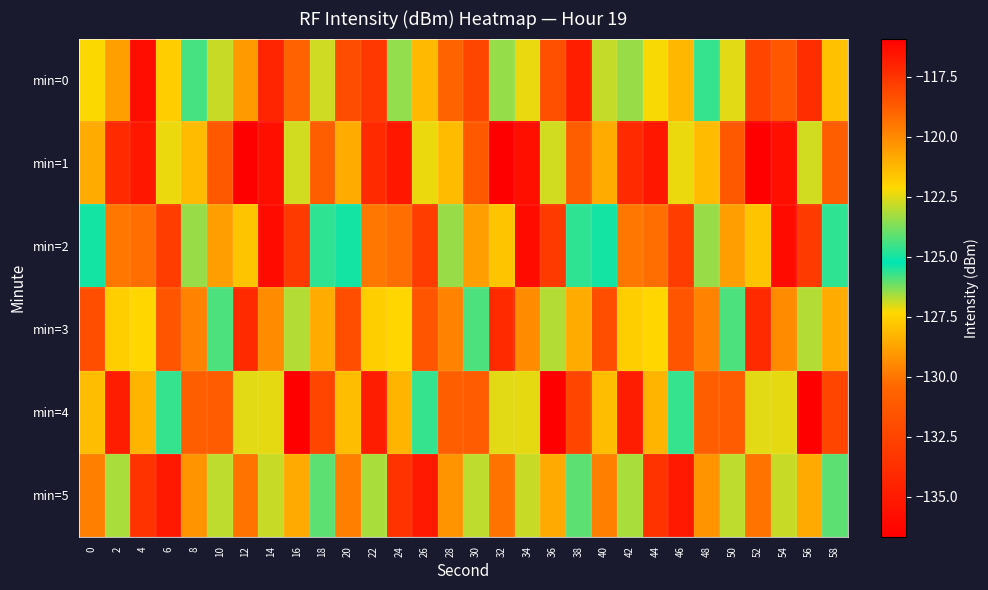

Reading left to right, extract all data points from this chart.

min=0: 0=-122.2	2=-128.8	4=-116.3	6=-121.8	8=-125.8	10=-126.9	12=-129.0	14=-117.1	16=-118.9	18=-122.7	20=-131.9	22=-117.6	24=-123.5	26=-128.2	28=-130.6	30=-118.1	32=-126.5	34=-127.2	36=-131.8	38=-116.9	40=-122.8	42=-123.4	44=-122.2	46=-121.2	48=-124.6	50=-122.5	52=-132.4	54=-118.6	56=-117.3	58=-121.5
min=1: 0=-120.9	2=-134.1	4=-116.7	6=-122.4	8=-121.3	10=-118.7	12=-136.7	14=-135.7	16=-127.0	18=-118.8	20=-120.9	22=-134.1	24=-116.7	26=-122.4	28=-121.3	30=-118.7	32=-136.7	34=-135.7	36=-127.0	38=-118.8	40=-120.9	42=-134.1	44=-116.7	46=-122.4	48=-121.3	50=-118.7	52=-136.7	54=-135.7	56=-127.0	58=-118.8
min=2: 0=-125.0	2=-119.5	4=-130.2	6=-117.8	8=-123.4	10=-128.9	12=-121.6	14=-116.3	16=-133.1	18=-124.7	20=-125.0	22=-119.5	24=-130.2	26=-117.8	28=-123.4	30=-128.9	32=-121.6	34=-116.3	36=-133.1	38=-124.7	40=-125.0	42=-119.5	44=-130.2	46=-117.8	48=-123.4	50=-128.9	52=-121.6	54=-116.3	56=-133.1	58=-124.7
min=3: 0=-118.3	2=-127.6	4=-122.1	6=-131.5	8=-119.8	10=-124.3	12=-117.2	14=-129.4	16=-126.7	18=-120.9	20=-118.3	22=-127.6	24=-122.1	26=-131.5	28=-119.8	30=-124.3	32=-117.2	34=-129.4	36=-126.7	38=-120.9	40=-118.3	42=-127.6	44=-122.1	46=-131.5	48=-119.8	50=-124.3	52=-117.2	54=-129.4	56=-126.7	58=-120.9
min=4: 0=-121.4	2=-116.8	4=-128.3	6=-124.6	8=-130.9	10=-118.7	12=-122.5	14=-127.1	16=-115.9	18=-132.4	20=-121.4	22=-116.8	24=-128.3	26=-124.6	28=-130.9	30=-118.7	32=-122.5	34=-127.1	36=-115.9	38=-132.4	40=-121.4	42=-116.8	44=-128.3	46=-124.6	48=-130.9	50=-118.7	52=-122.5	54=-127.1	56=-115.9	58=-132.4
min=5: 0=-129.7	2=-123.2	4=-117.5	6=-135.1	8=-120.3	10=-126.8	12=-119.4	14=-122.8	16=-128.6	18=-124.1	20=-129.7	22=-123.2	24=-117.5	26=-135.1	28=-120.3	30=-126.8	32=-119.4	34=-122.8	36=-128.6	38=-124.1	40=-129.7	42=-123.2	44=-117.5	46=-135.1	48=-120.3	50=-126.8	52=-119.4	54=-122.8	56=-128.6	58=-124.1